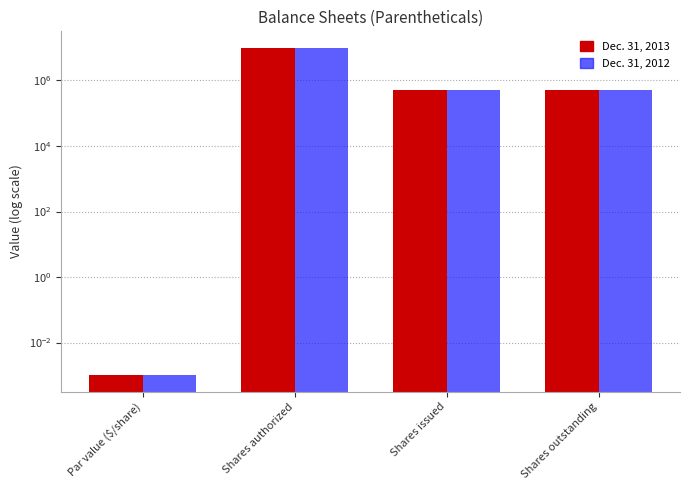

What are all the series names shown in the legend?

Dec. 31, 2013, Dec. 31, 2012